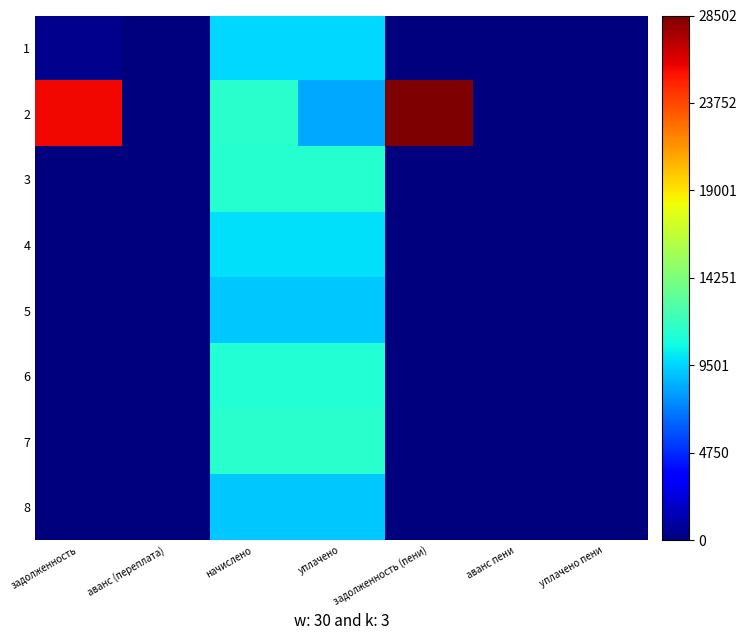

Reading right to left, what are all the values shown in this chart?

1: уплачено пени=0.0	аванс пени=0.0	задолженность (пени)=0.0	уплачено=9661.4	начислено=9661.4	аванс (переплата)=0.0	задолженность=402.6
2: уплачено пени=0.0	аванс пени=0.0	задолженность (пени)=28502.1	уплачено=8338.1	начислено=11381.8	аванс (переплата)=0.0	задолженность=25656.6
3: уплачено пени=0.0	аванс пени=0.0	задолженность (пени)=0.0	уплачено=11320.3	начислено=11320.3	аванс (переплата)=0.0	задолженность=0.0
4: уплачено пени=0.0	аванс пени=0.0	задолженность (пени)=0.0	уплачено=9812.1	начислено=9812.1	аванс (переплата)=0.0	задолженность=0.0
5: уплачено пени=0.0	аванс пени=0.0	задолженность (пени)=0.0	уплачено=9139.2	начислено=9139.2	аванс (переплата)=0.0	задолженность=0.0
6: уплачено пени=0.0	аванс пени=0.0	задолженность (пени)=0.0	уплачено=11166.7	начислено=11166.7	аванс (переплата)=0.0	задолженность=0.0
7: уплачено пени=0.0	аванс пени=0.0	задолженность (пени)=0.0	уплачено=11427.8	начислено=11427.8	аванс (переплата)=0.0	задолженность=0.0
8: уплачено пени=0.0	аванс пени=0.0	задолженность (пени)=0.0	уплачено=9216.0	начислено=9216.0	аванс (переплата)=0.0	задолженность=0.0